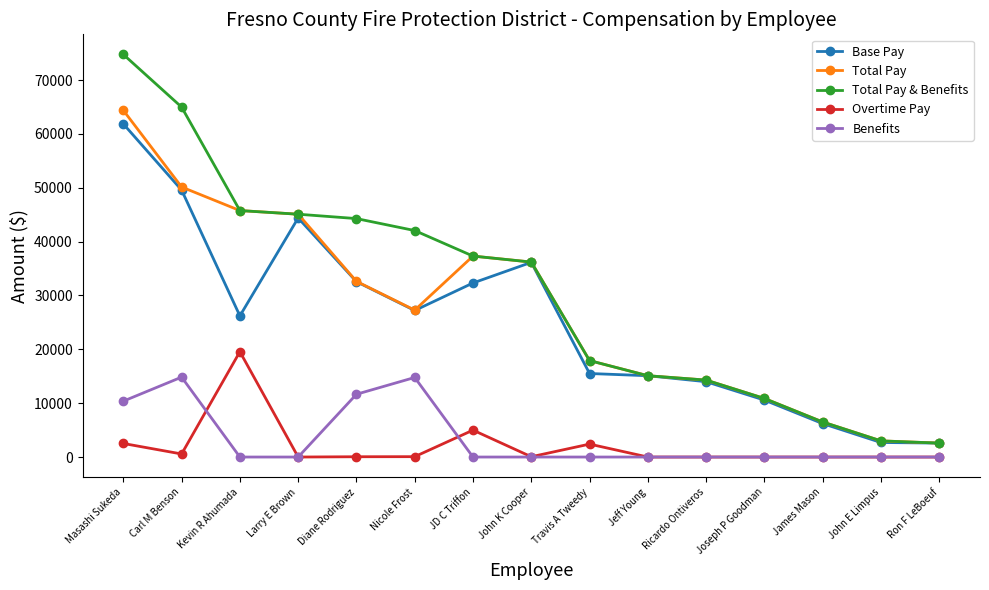

What is the label of the 15th point from the right?

Masashi Sukeda